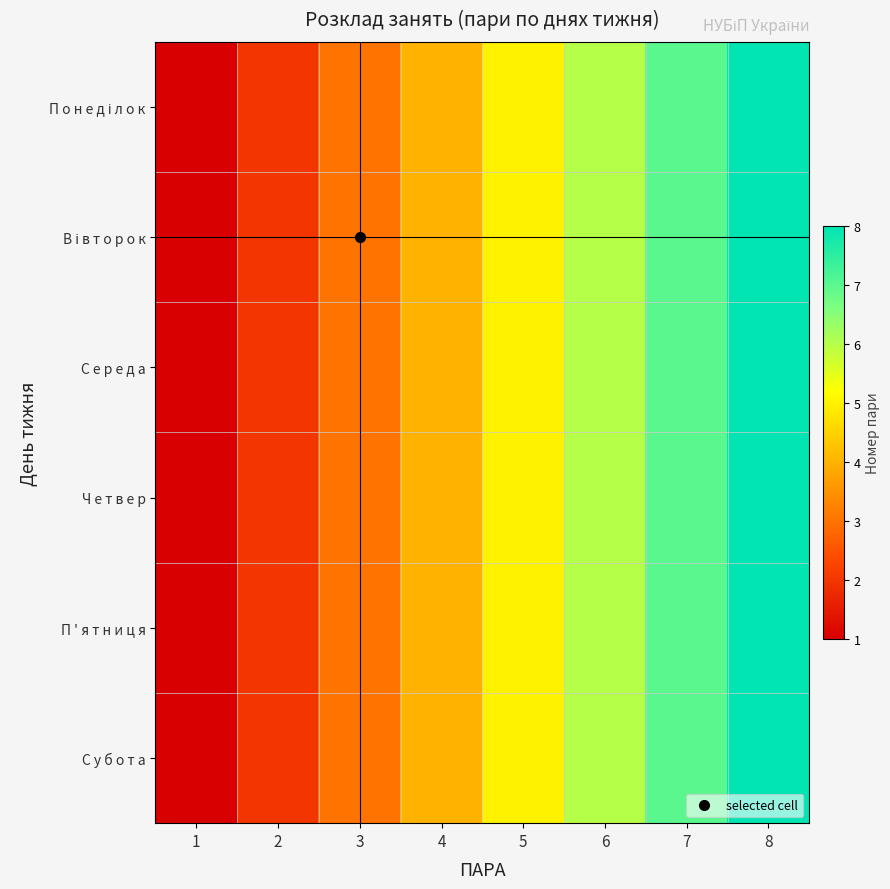

Which has a higher value, 4 or 2?

4